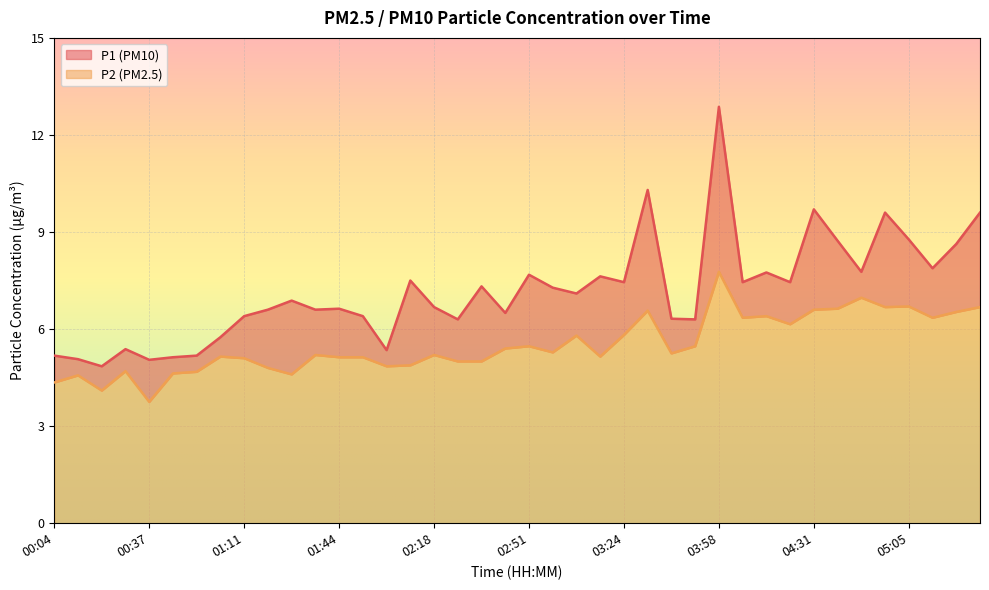

What is the average value of the P2 series?

5.5